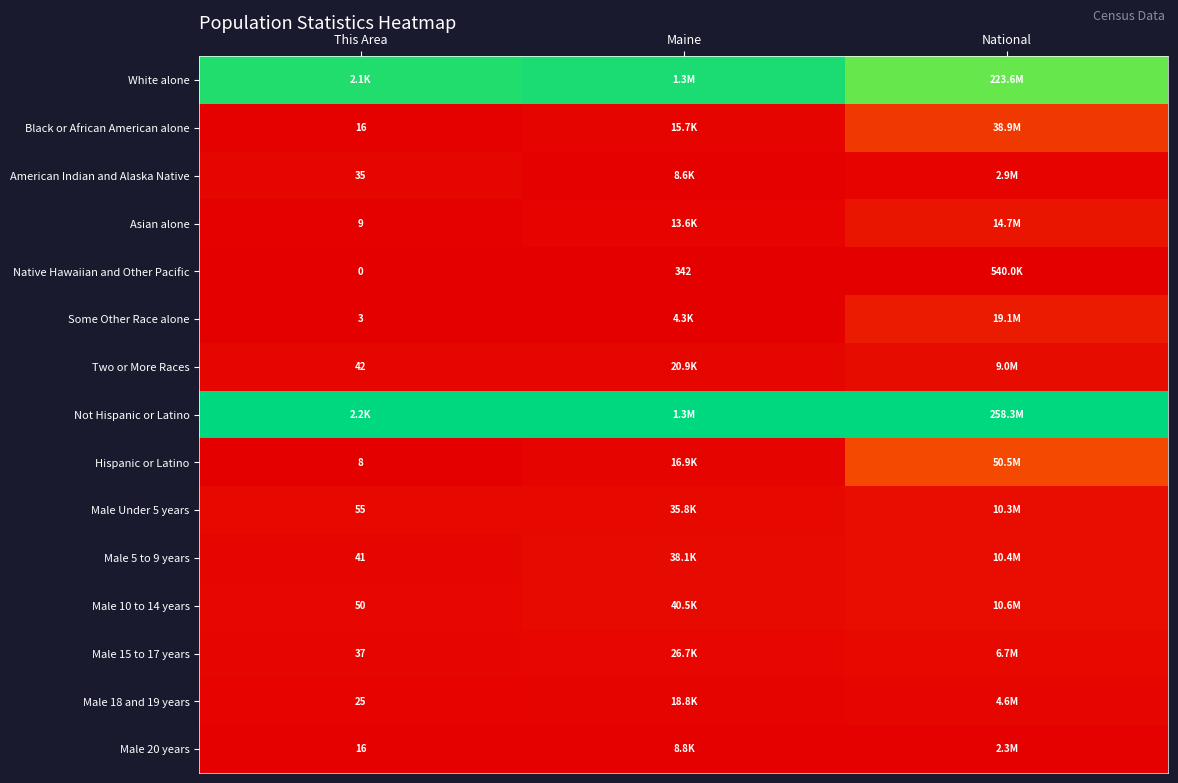

Which series has the largest total across all categories?

Not Hispanic or Latino